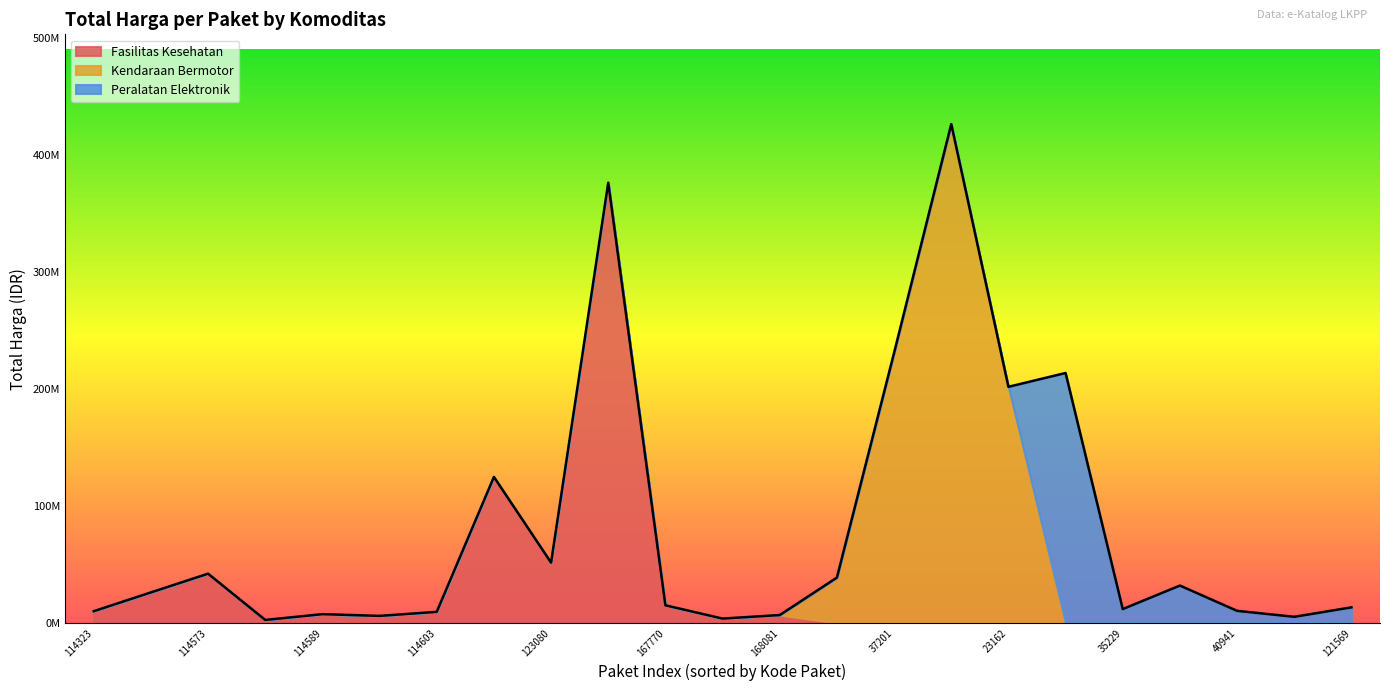

What are all the series names shown in the legend?

Fasilitas Kesehatan, Kendaraan Bermotor, Peralatan Elektronik